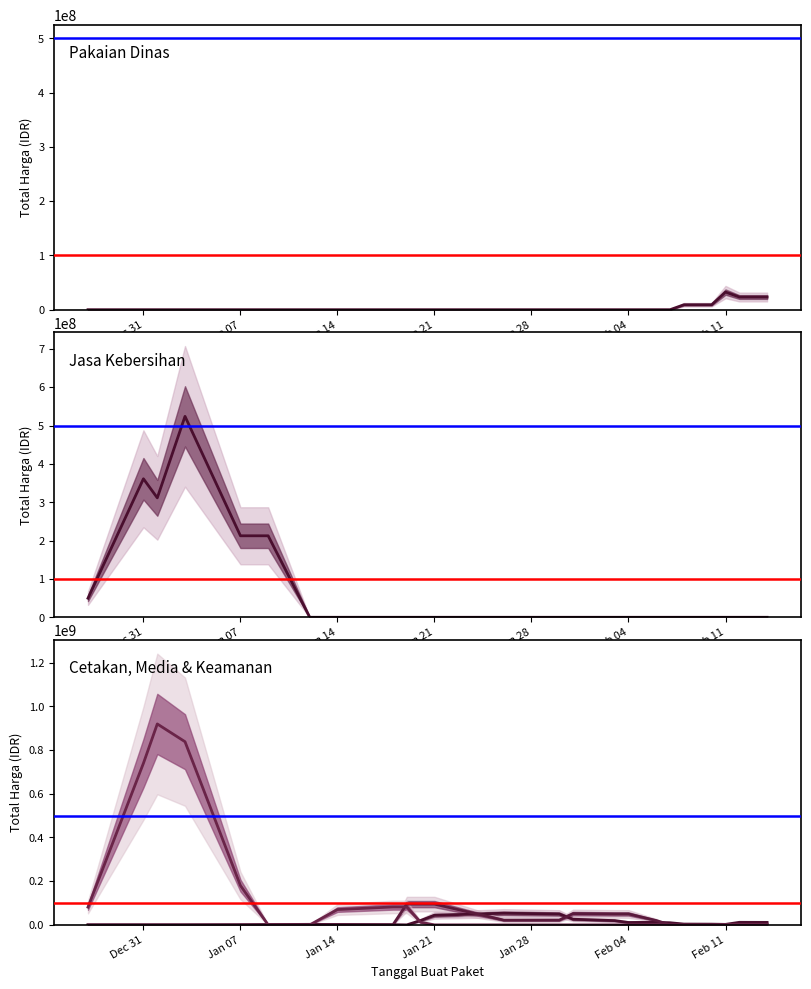

What is the difference between the second highest and minimum values in the Pakaian Dinas dan Kain Tradisional series?

23333333.3